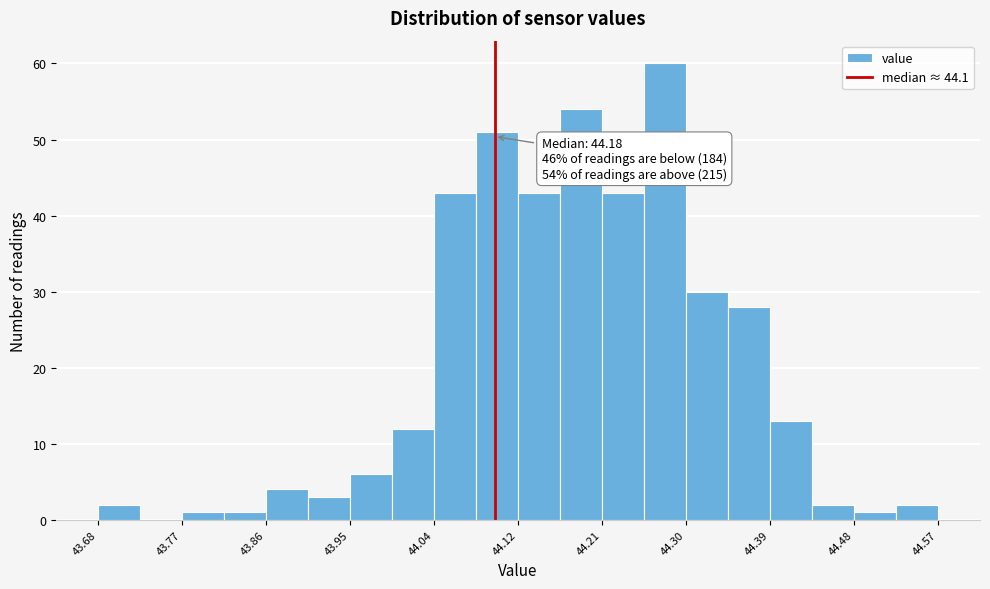

Over which range of the x-axis is the bar tallest?

44.26 to 44.30